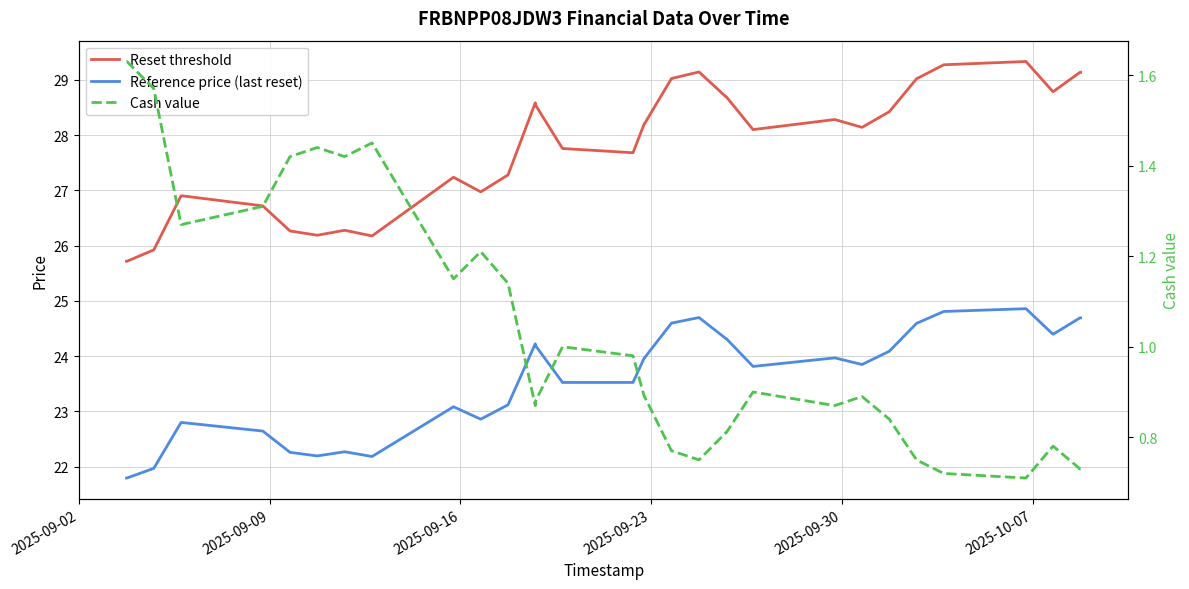

Is this an area chart (filled region under the line)?

No